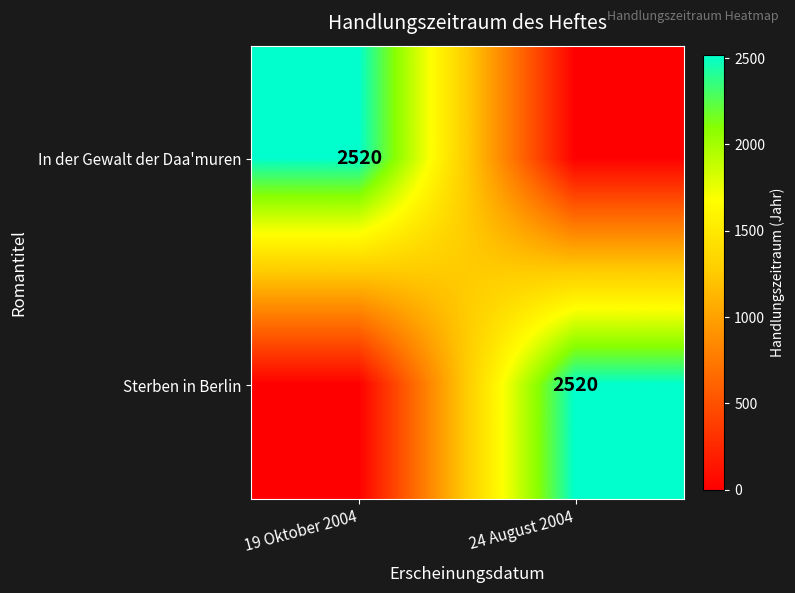

How many distinct data groups are displayed?

2